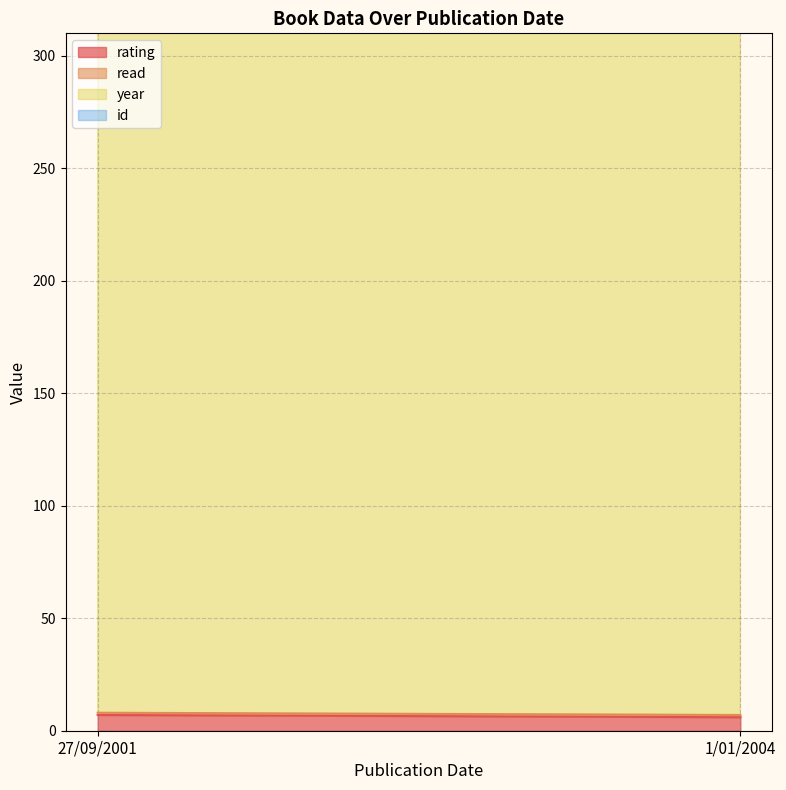

The value of year at 1/01/2004 is 3501. True or false?

False